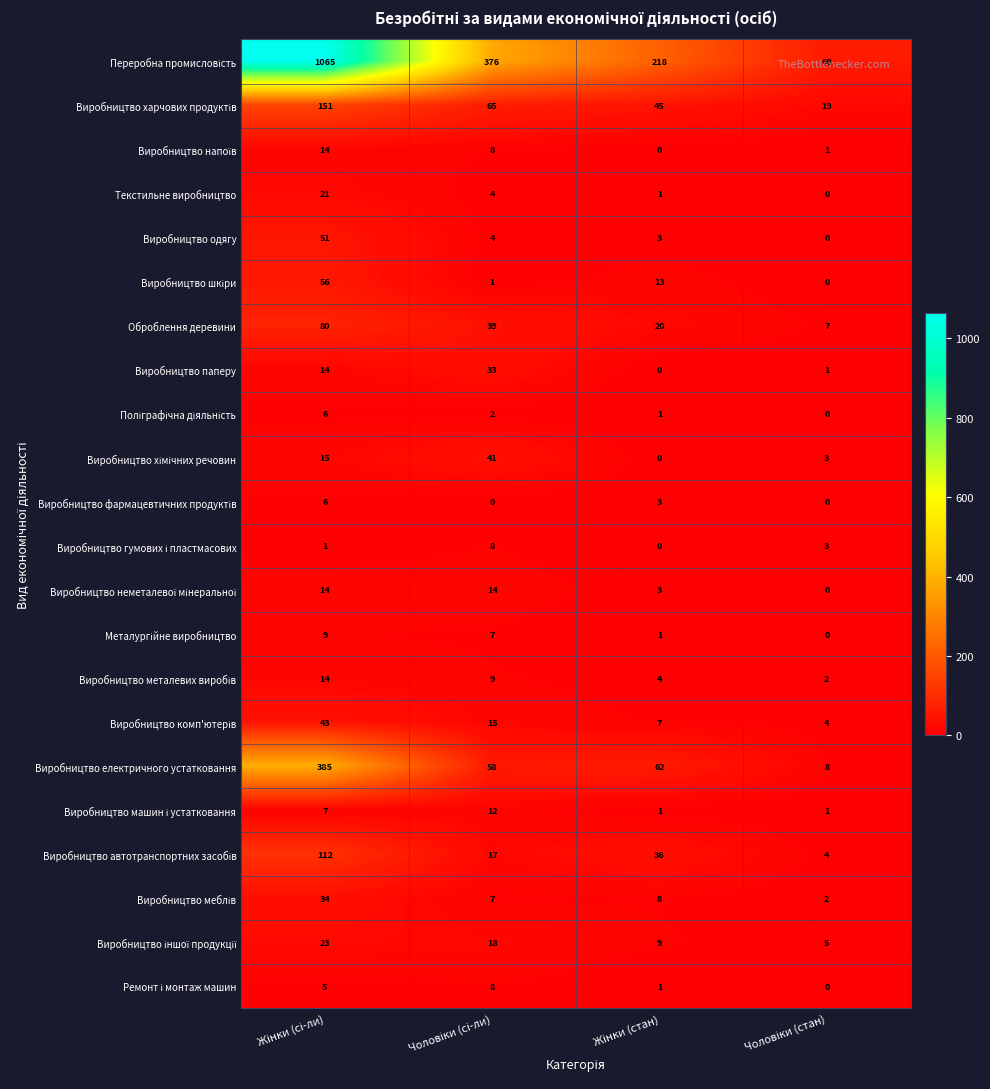

What is the greatest value displayed?

1065